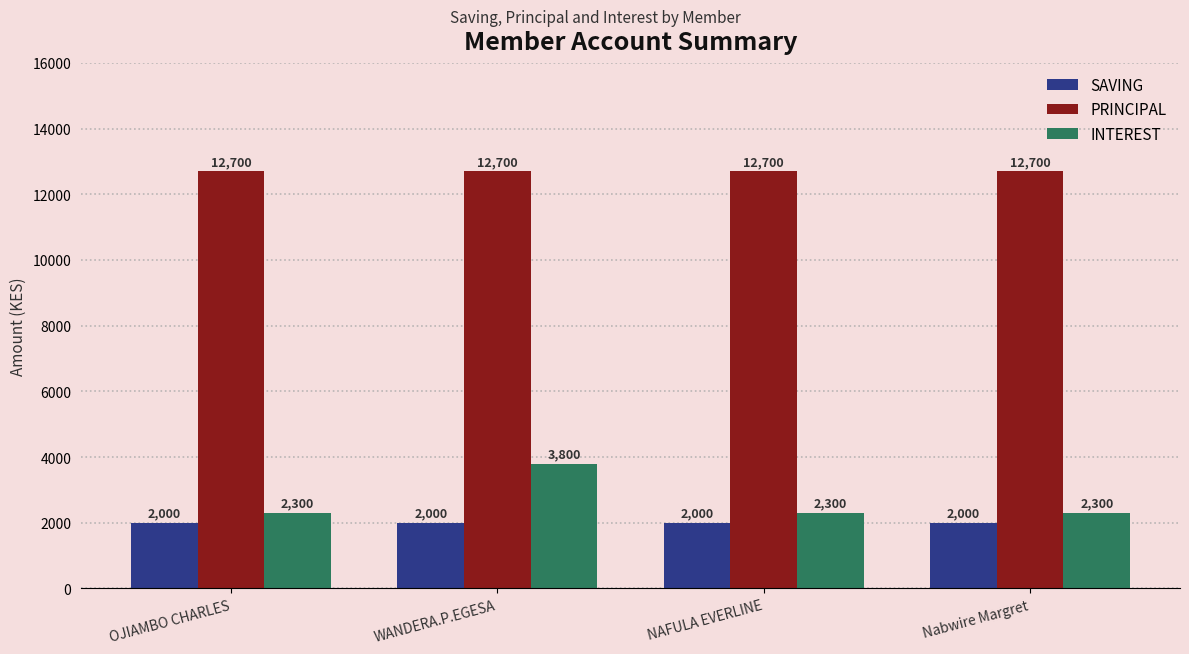

What is the label of the 3rd bar from the right?

WANDERA.P.EGESA